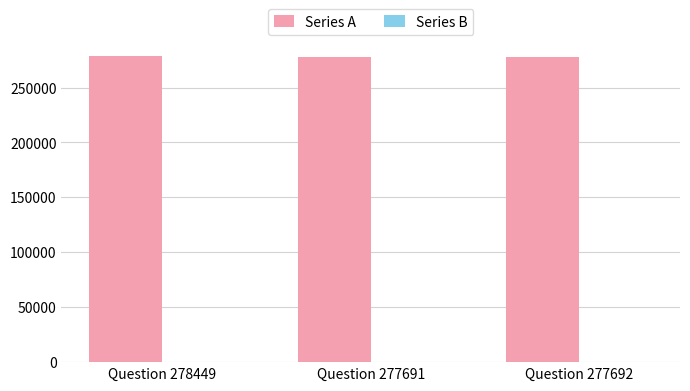

What is the maximum value for Series A?

278449